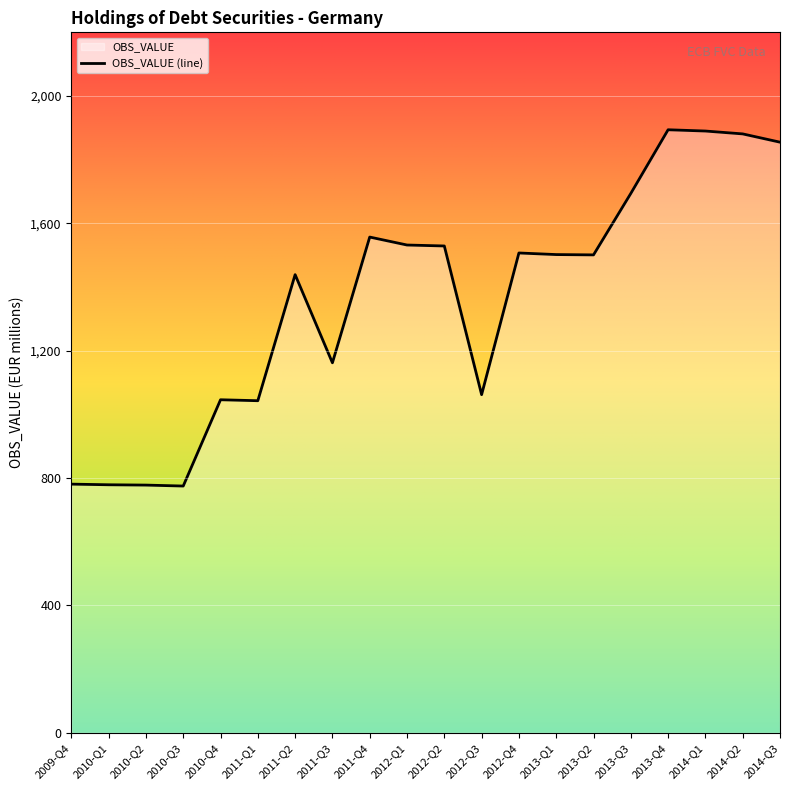

Reading left to right, list all the values displayed in this chart.

2009-Q4=781	2010-Q1=779	2010-Q2=778	2010-Q3=775	2010-Q4=1046	2011-Q1=1043	2011-Q2=1439	2011-Q3=1162	2011-Q4=1557	2012-Q1=1532	2012-Q2=1529	2012-Q3=1062	2012-Q4=1507	2013-Q1=1502	2013-Q2=1501	2013-Q3=1694	2013-Q4=1894	2014-Q1=1890	2014-Q2=1881	2014-Q3=1855